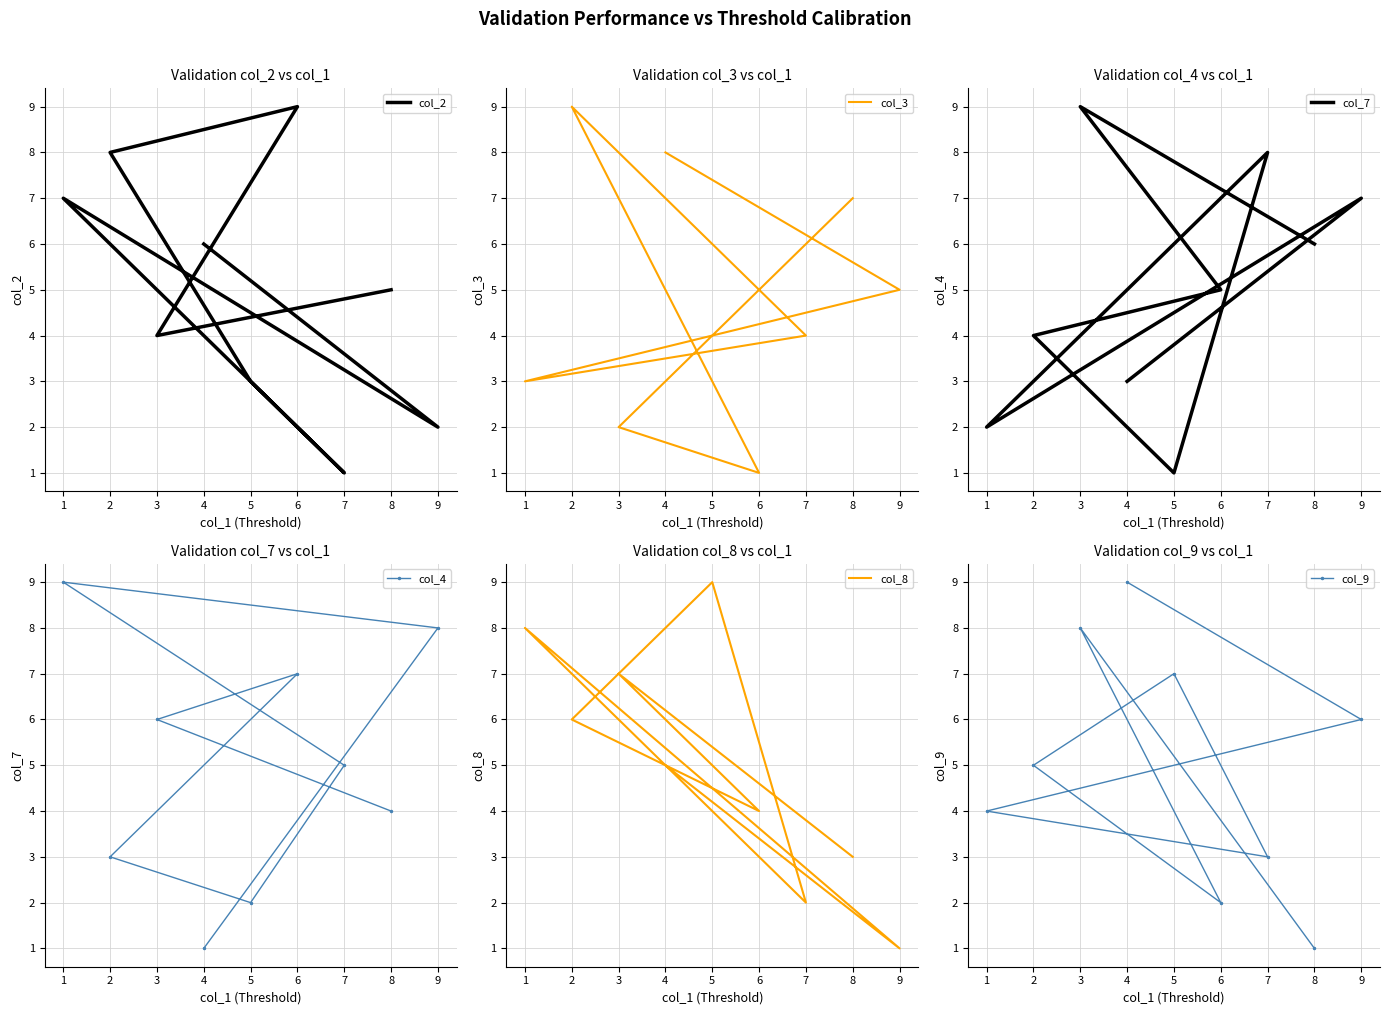

What is the greatest value displayed?

9